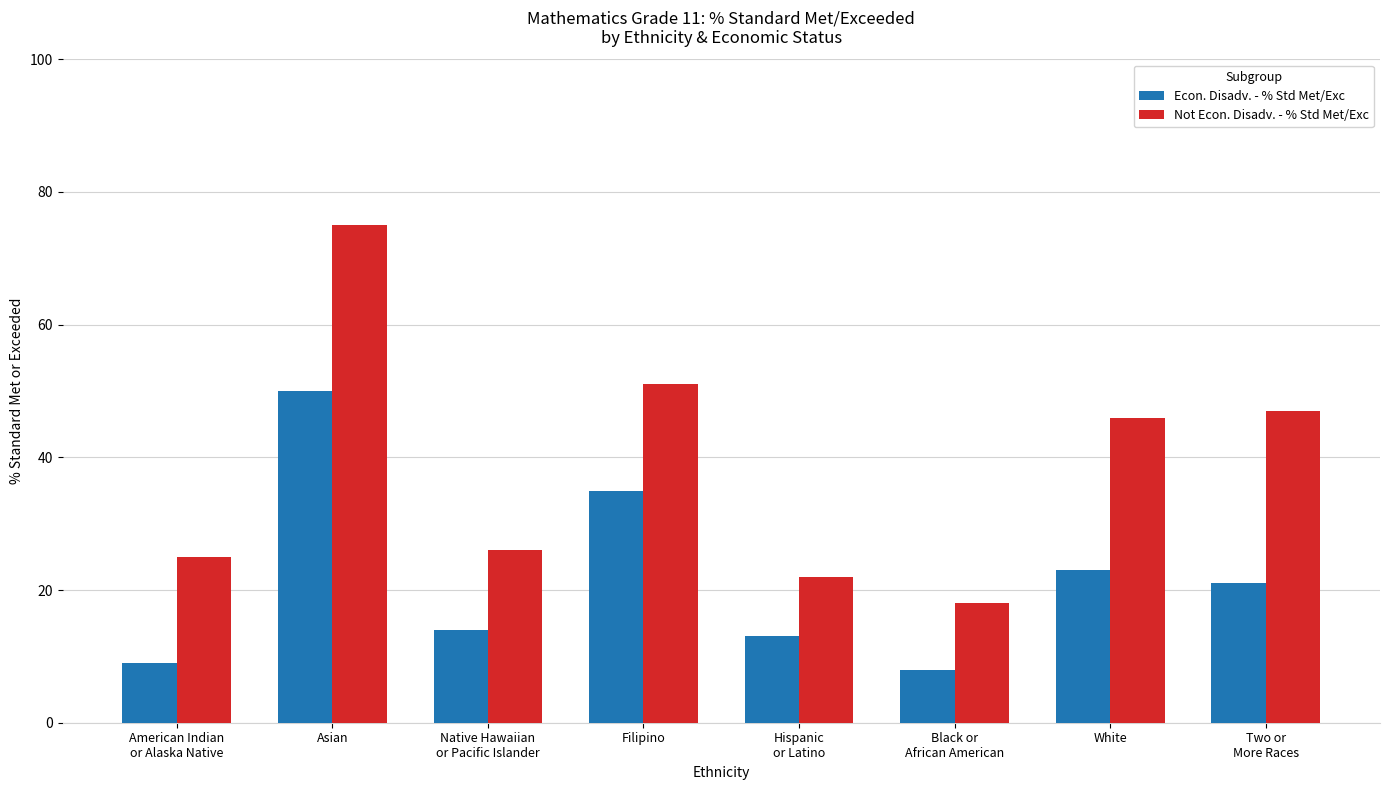

At how many categories does at least one series exceed 28?

4